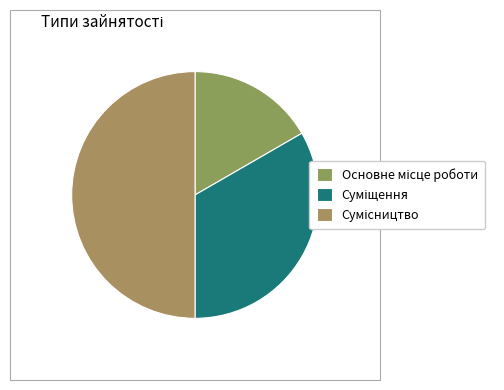

Count the number of slices in the pie.

3